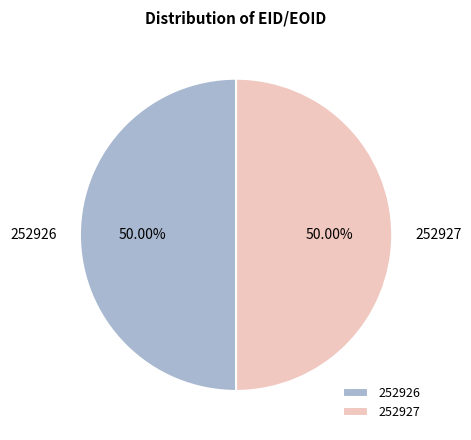

Approximately how many times larger is the value at 252926 compared to 252927?

1.0